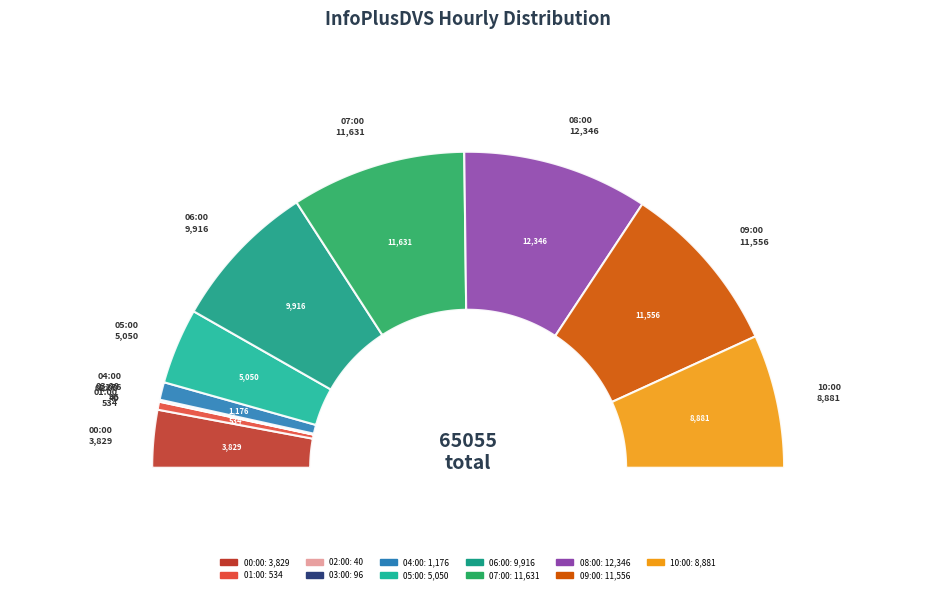

Rank the categories by value from lowest to highest.

02:00, 03:00, 01:00, 04:00, 00:00, 05:00, 10:00, 06:00, 09:00, 07:00, 08:00